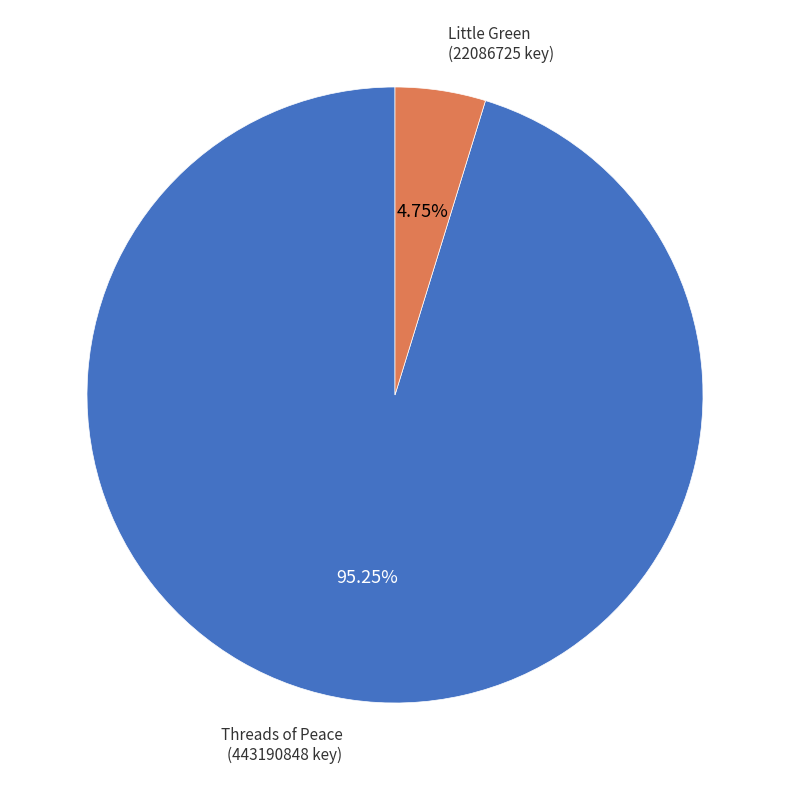

Is there any slice that represents more than half of the pie?

Yes